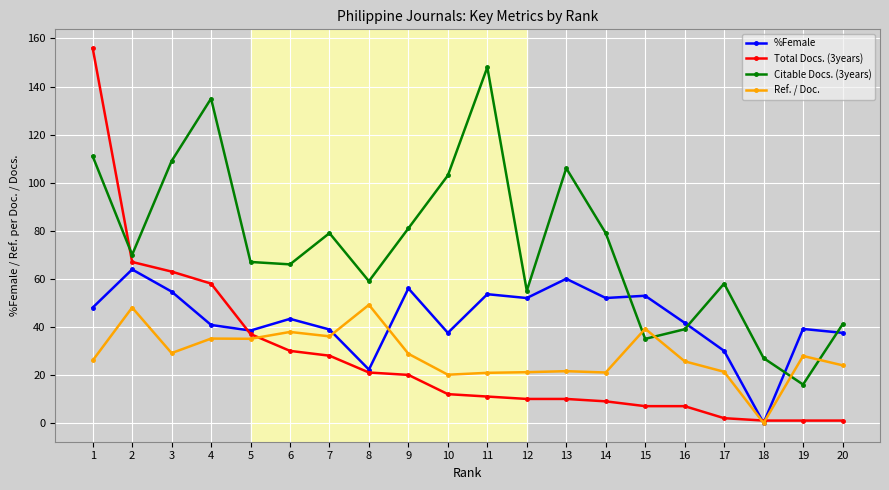

What is the spread (max minus min) of values at 2?

22.0